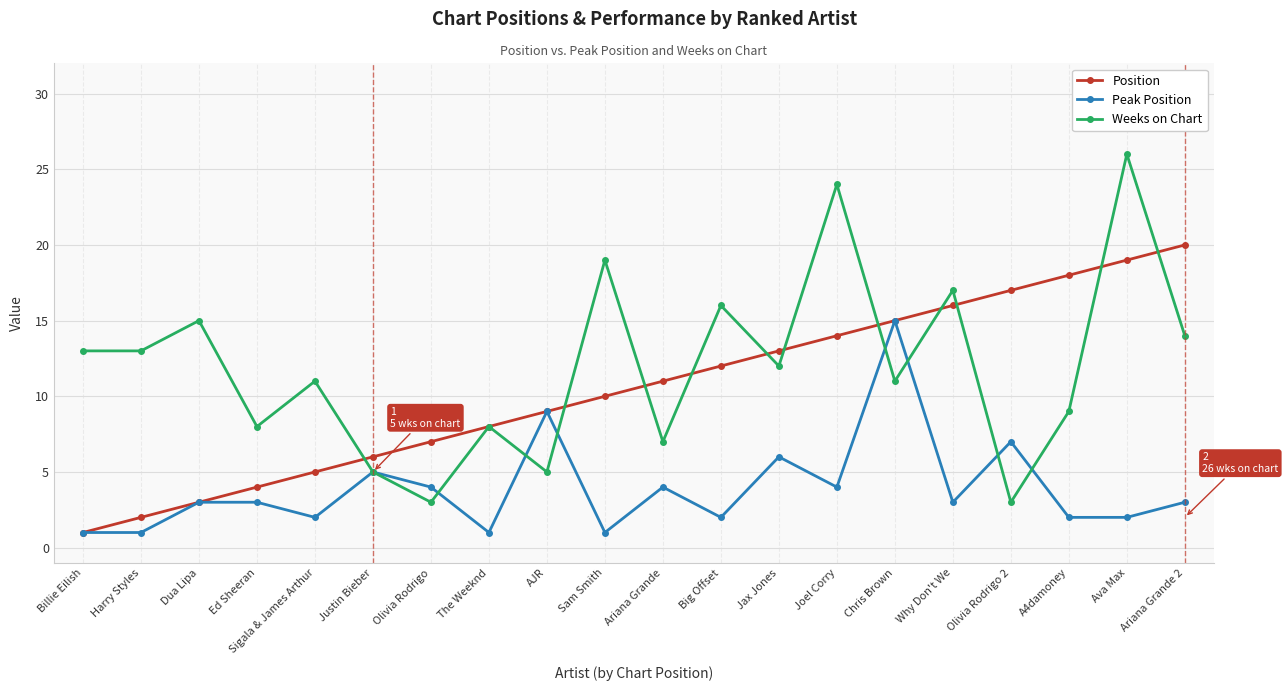

What is the highest value of the Peak Position series?

15